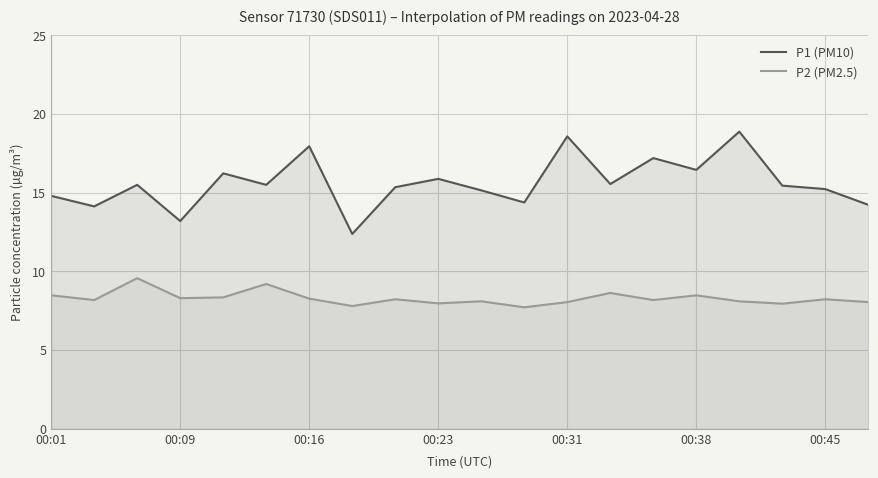

What are all the series names shown in the legend?

P1 (PM10), P2 (PM2.5)